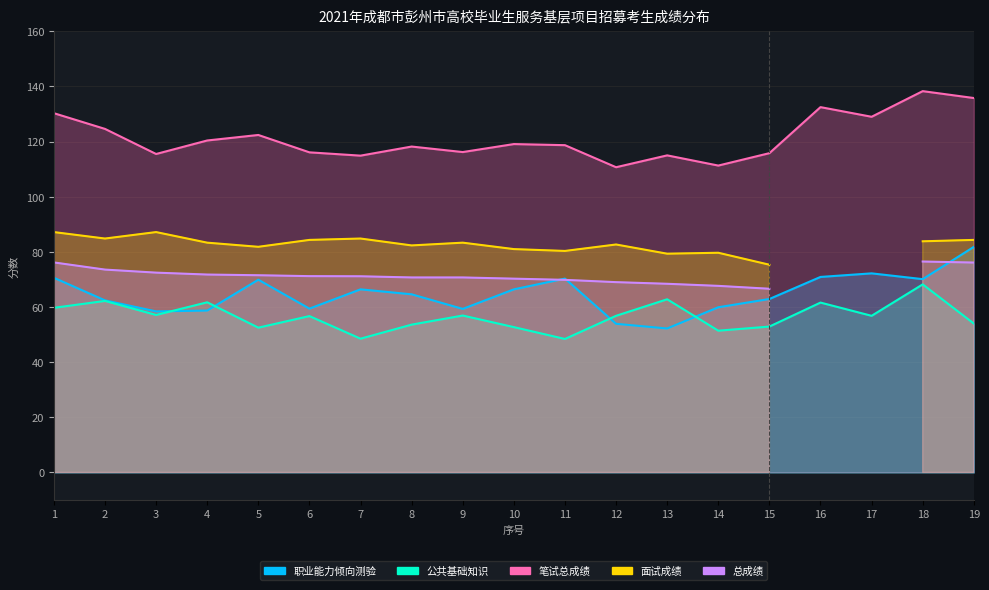

What is the value of the 笔试总成绩 point at the 8th from the left?

118.2